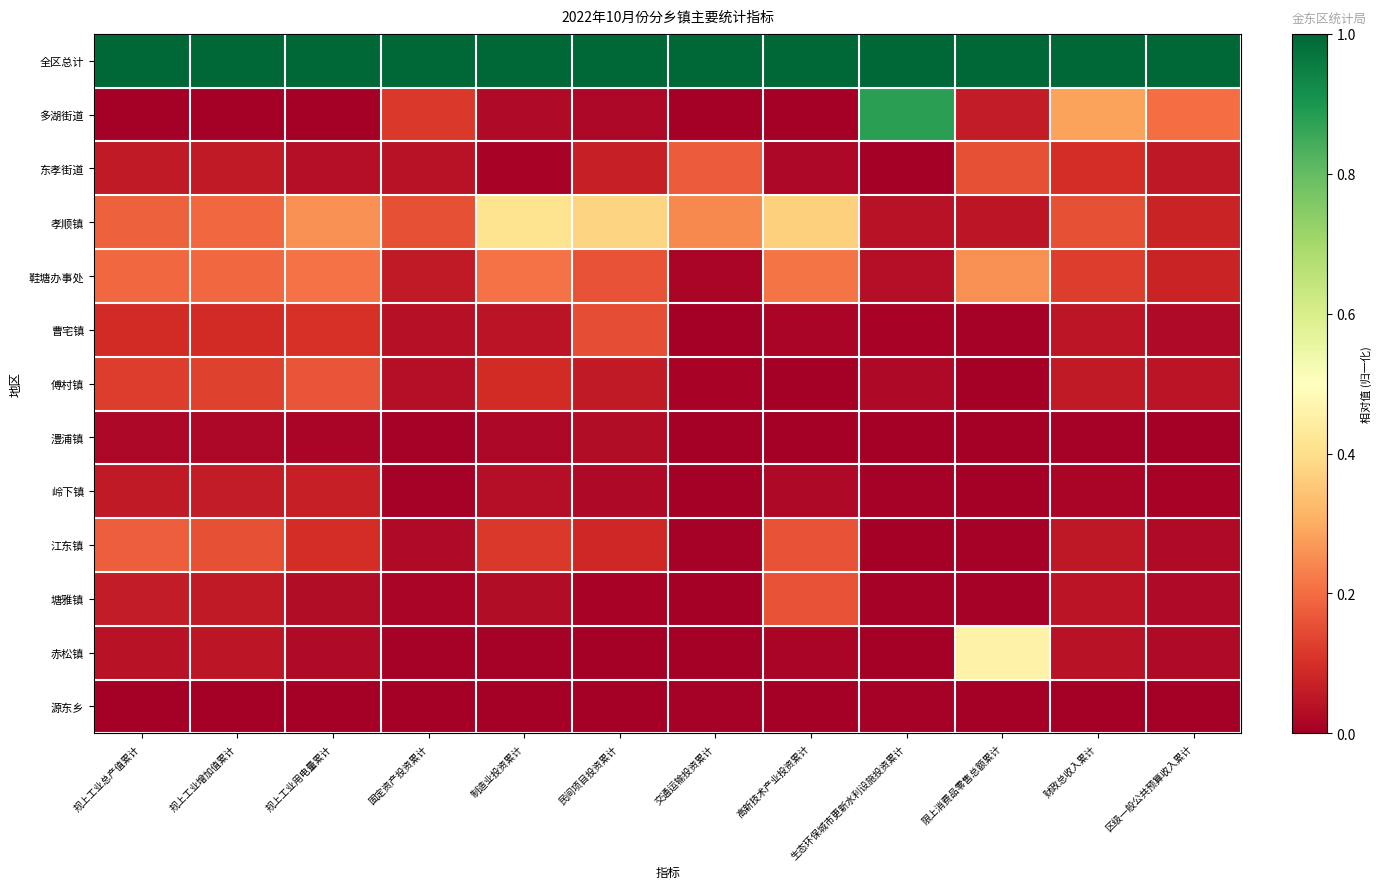

Reading left to right, what are all the values shown in this chart?

全区总计: 规上工业总产值累计=1.0	规上工业增加值累计=1.0	规上工业用电量累计=1.0	固定资产投资累计=1.0	制造业投资累计=1.0	民间项目投资累计=1.0	交通运输投资累计=1.0	高新技术产业投资累计=1.0	生态环保城市更新水利设施投资累计=1.0	限上消费品零售总额累计=1.0	财政总收入累计=1.0	区级一般公共预算收入累计=1.0
多湖街道: 规上工业总产值累计=0.0	规上工业增加值累计=0.0	规上工业用电量累计=0.0	固定资产投资累计=0.1	制造业投资累计=0.0	民间项目投资累计=0.0	交通运输投资累计=0.0	高新技术产业投资累计=0.0	生态环保城市更新水利设施投资累计=0.9	限上消费品零售总额累计=0.1	财政总收入累计=0.3	区级一般公共预算收入累计=0.2
东孝街道: 规上工业总产值累计=0.1	规上工业增加值累计=0.1	规上工业用电量累计=0.0	固定资产投资累计=0.0	制造业投资累计=0.0	民间项目投资累计=0.1	交通运输投资累计=0.2	高新技术产业投资累计=0.0	生态环保城市更新水利设施投资累计=0.0	限上消费品零售总额累计=0.2	财政总收入累计=0.1	区级一般公共预算收入累计=0.1
孝顺镇: 规上工业总产值累计=0.2	规上工业增加值累计=0.2	规上工业用电量累计=0.3	固定资产投资累计=0.2	制造业投资累计=0.4	民间项目投资累计=0.4	交通运输投资累计=0.2	高新技术产业投资累计=0.4	生态环保城市更新水利设施投资累计=0.0	限上消费品零售总额累计=0.0	财政总收入累计=0.2	区级一般公共预算收入累计=0.1
鞋塘办事处: 规上工业总产值累计=0.2	规上工业增加值累计=0.2	规上工业用电量累计=0.2	固定资产投资累计=0.1	制造业投资累计=0.2	民间项目投资累计=0.2	交通运输投资累计=0.0	高新技术产业投资累计=0.2	生态环保城市更新水利设施投资累计=0.0	限上消费品零售总额累计=0.3	财政总收入累计=0.1	区级一般公共预算收入累计=0.1
曹宅镇: 规上工业总产值累计=0.1	规上工业增加值累计=0.1	规上工业用电量累计=0.1	固定资产投资累计=0.0	制造业投资累计=0.0	民间项目投资累计=0.2	交通运输投资累计=0.0	高新技术产业投资累计=0.0	生态环保城市更新水利设施投资累计=0.0	限上消费品零售总额累计=0.0	财政总收入累计=0.0	区级一般公共预算收入累计=0.0
傅村镇: 规上工业总产值累计=0.1	规上工业增加值累计=0.1	规上工业用电量累计=0.2	固定资产投资累计=0.0	制造业投资累计=0.1	民间项目投资累计=0.1	交通运输投资累计=0.0	高新技术产业投资累计=0.0	生态环保城市更新水利设施投资累计=0.0	限上消费品零售总额累计=0.0	财政总收入累计=0.1	区级一般公共预算收入累计=0.0
澧浦镇: 规上工业总产值累计=0.0	规上工业增加值累计=0.0	规上工业用电量累计=0.0	固定资产投资累计=0.0	制造业投资累计=0.0	民间项目投资累计=0.0	交通运输投资累计=0.0	高新技术产业投资累计=0.0	生态环保城市更新水利设施投资累计=0.0	限上消费品零售总额累计=0.0	财政总收入累计=0.0	区级一般公共预算收入累计=0.0
岭下镇: 规上工业总产值累计=0.1	规上工业增加值累计=0.1	规上工业用电量累计=0.1	固定资产投资累计=0.0	制造业投资累计=0.0	民间项目投资累计=0.0	交通运输投资累计=0.0	高新技术产业投资累计=0.0	生态环保城市更新水利设施投资累计=0.0	限上消费品零售总额累计=0.0	财政总收入累计=0.0	区级一般公共预算收入累计=0.0
江东镇: 规上工业总产值累计=0.2	规上工业增加值累计=0.2	规上工业用电量累计=0.1	固定资产投资累计=0.0	制造业投资累计=0.1	民间项目投资累计=0.1	交通运输投资累计=0.0	高新技术产业投资累计=0.2	生态环保城市更新水利设施投资累计=0.0	限上消费品零售总额累计=0.0	财政总收入累计=0.1	区级一般公共预算收入累计=0.0
塘雅镇: 规上工业总产值累计=0.1	规上工业增加值累计=0.1	规上工业用电量累计=0.0	固定资产投资累计=0.0	制造业投资累计=0.0	民间项目投资累计=0.0	交通运输投资累计=0.0	高新技术产业投资累计=0.2	生态环保城市更新水利设施投资累计=0.0	限上消费品零售总额累计=0.0	财政总收入累计=0.0	区级一般公共预算收入累计=0.0
赤松镇: 规上工业总产值累计=0.0	规上工业增加值累计=0.0	规上工业用电量累计=0.0	固定资产投资累计=0.0	制造业投资累计=0.0	民间项目投资累计=0.0	交通运输投资累计=0.0	高新技术产业投资累计=0.0	生态环保城市更新水利设施投资累计=0.0	限上消费品零售总额累计=0.5	财政总收入累计=0.0	区级一般公共预算收入累计=0.0
源东乡: 规上工业总产值累计=0.0	规上工业增加值累计=0.0	规上工业用电量累计=0.0	固定资产投资累计=0.0	制造业投资累计=0.0	民间项目投资累计=0.0	交通运输投资累计=0.0	高新技术产业投资累计=0.0	生态环保城市更新水利设施投资累计=0.0	限上消费品零售总额累计=0.0	财政总收入累计=0.0	区级一般公共预算收入累计=0.0